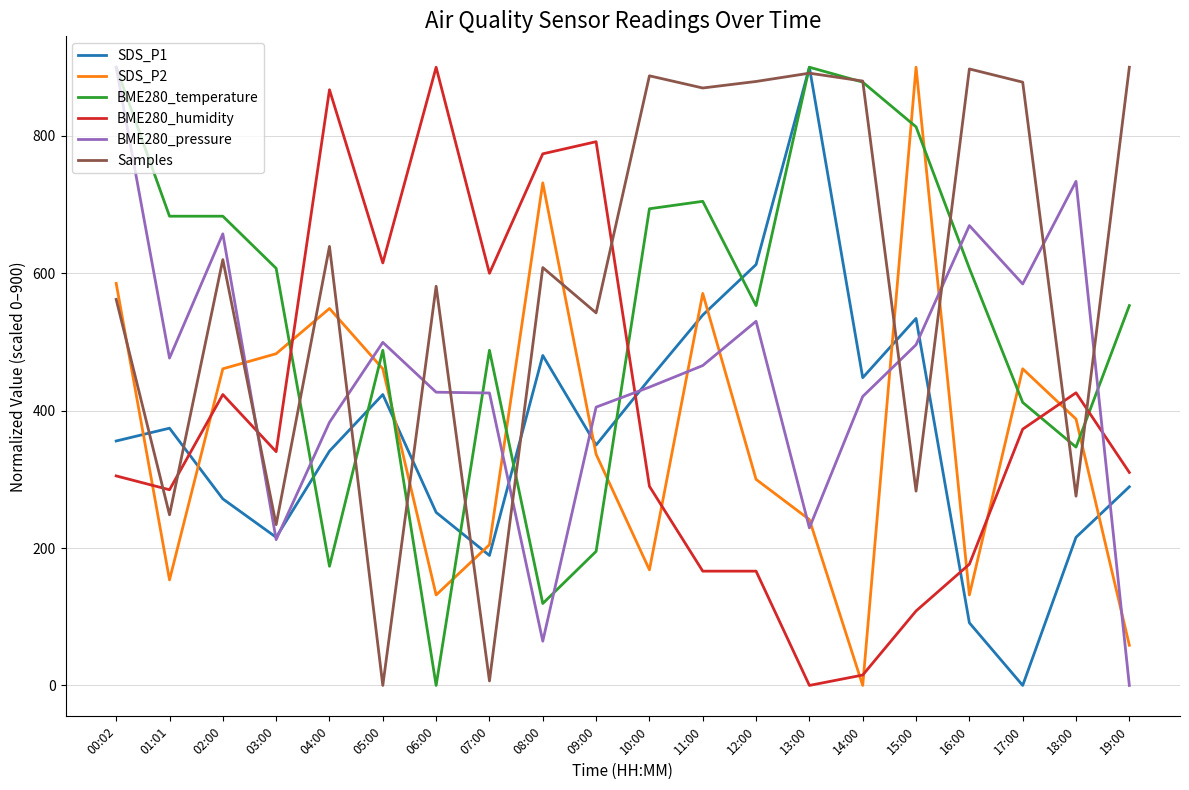

At which category is the sum across all series the highest?

00:02